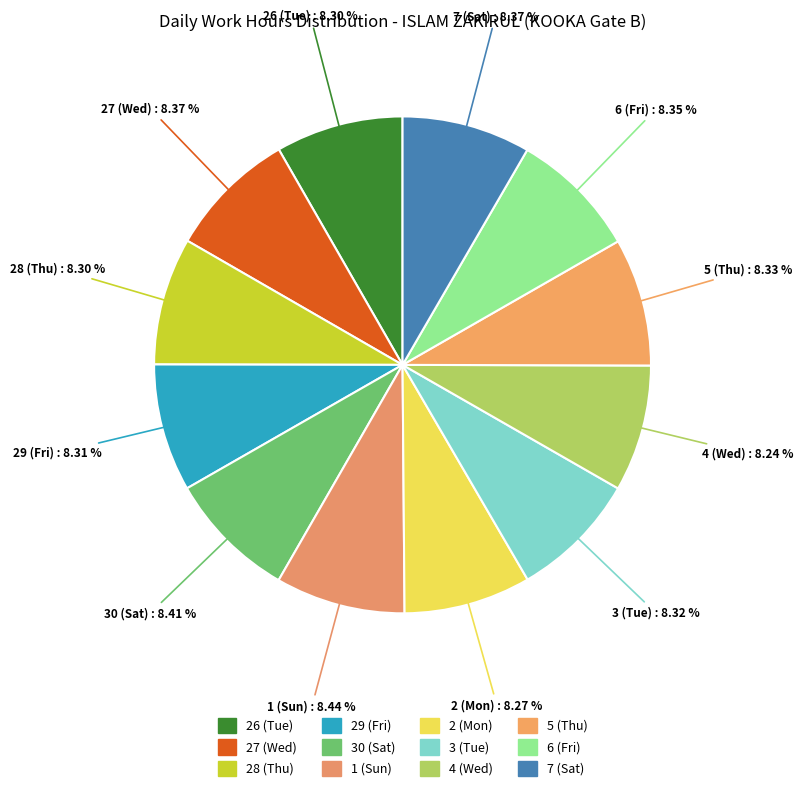

Is there any slice that represents more than half of the pie?

No